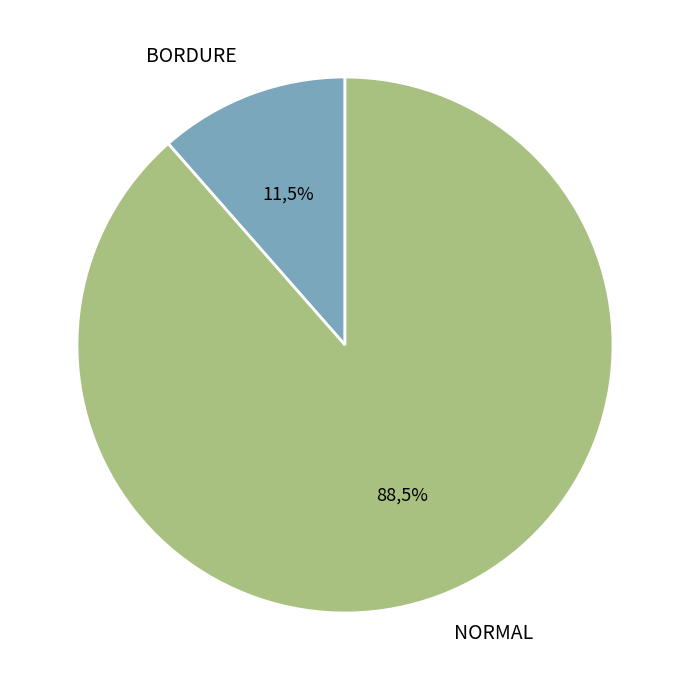

What is the change in value from BORDURE 150/180 to NORMAL 120/150?

+413.8